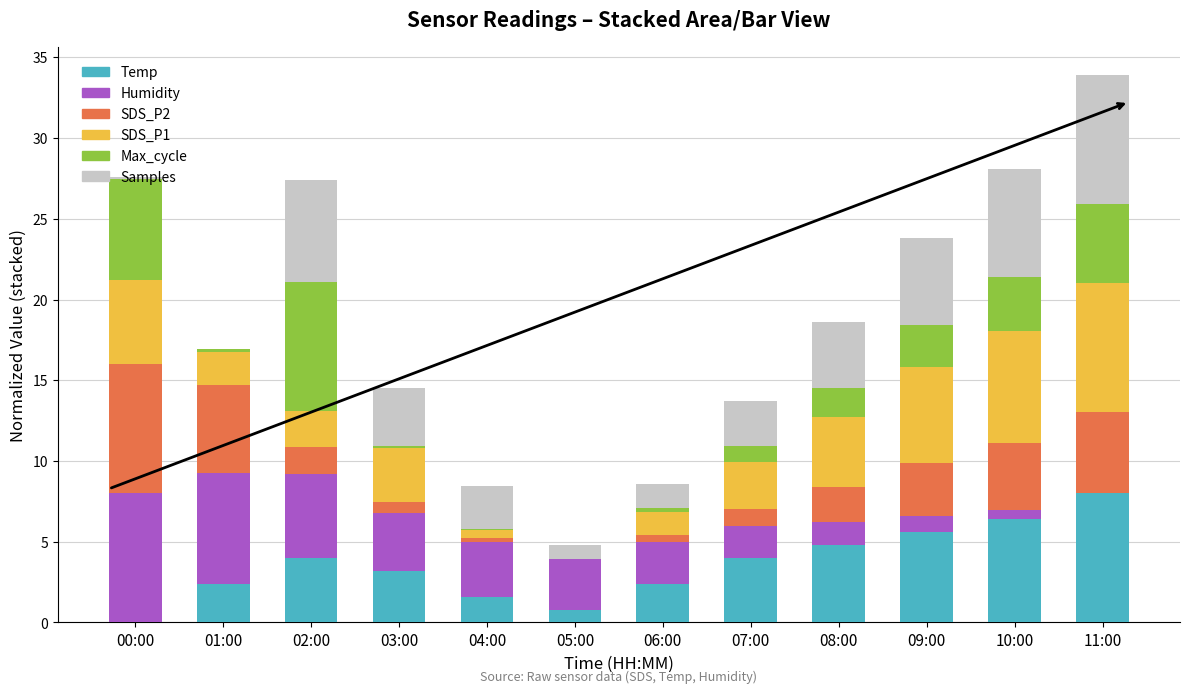

Which category has the highest value in the Temp series?

11:00